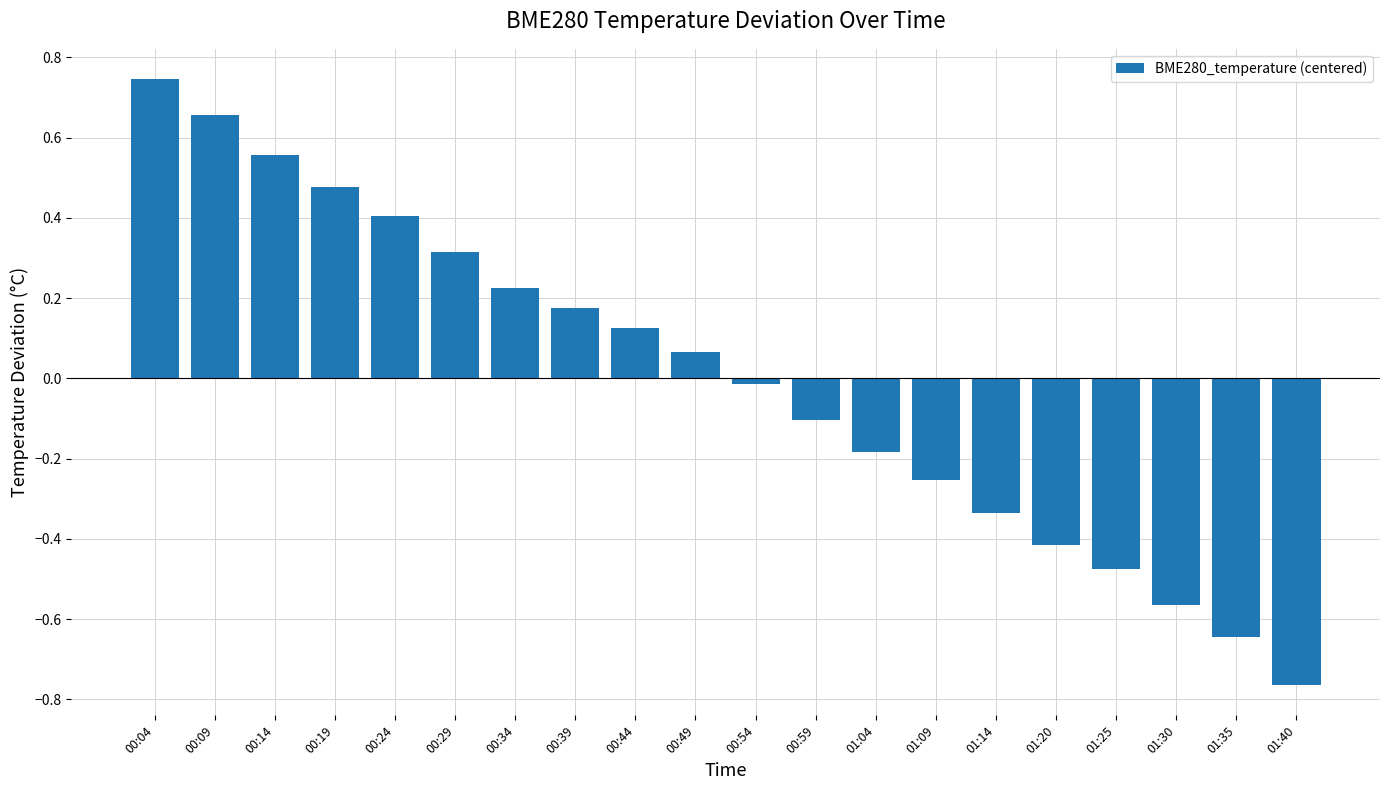

Rank the categories by value from highest to lowest.

00:04, 00:09, 00:14, 00:19, 00:24, 00:29, 00:34, 00:39, 00:44, 00:49, 00:54, 00:59, 01:04, 01:09, 01:14, 01:20, 01:25, 01:30, 01:35, 01:40